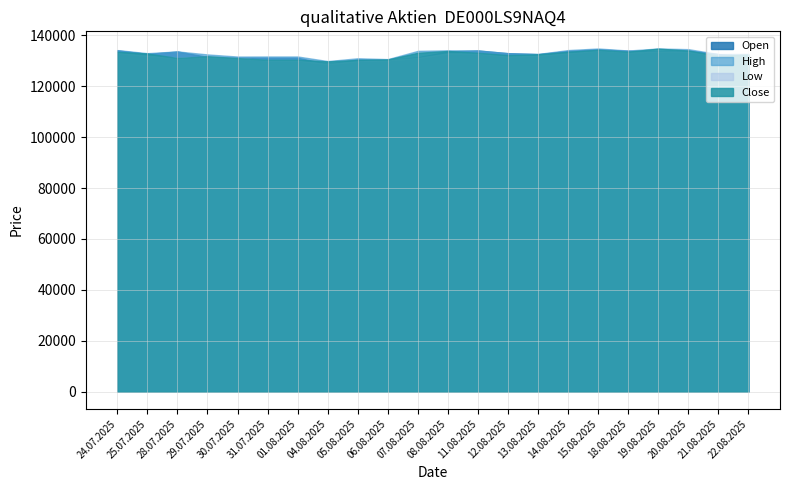

What value does the Close series have at 14.08.2025, to the nearest 50?

133500